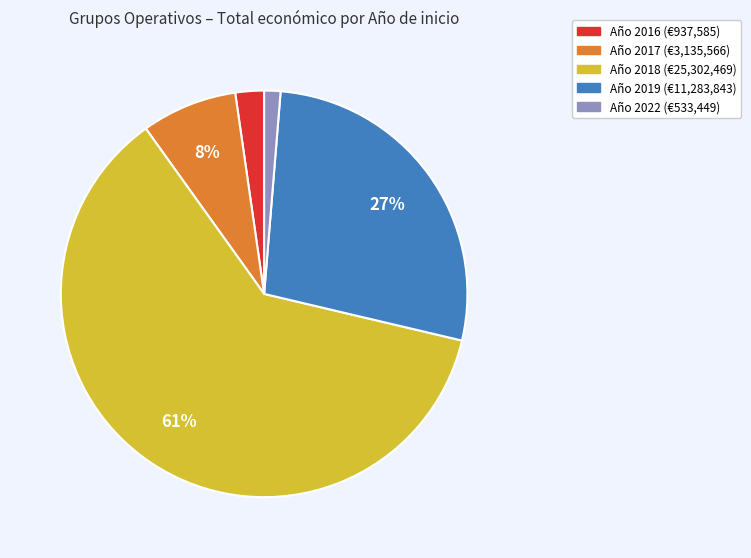

Is there any slice that represents more than half of the pie?

Yes